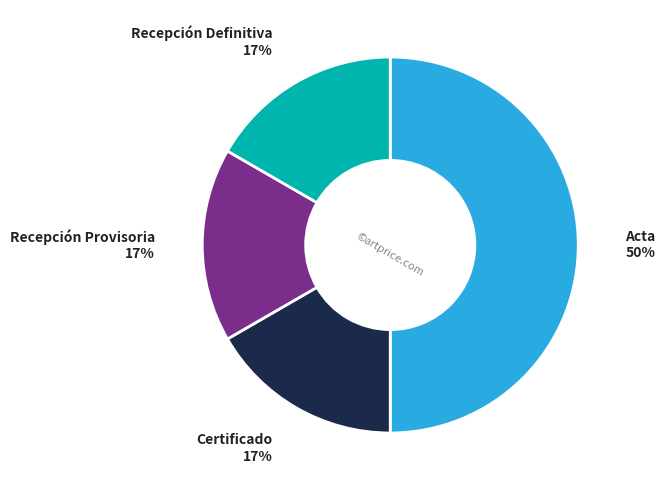

Count the number of slices in the pie.

4